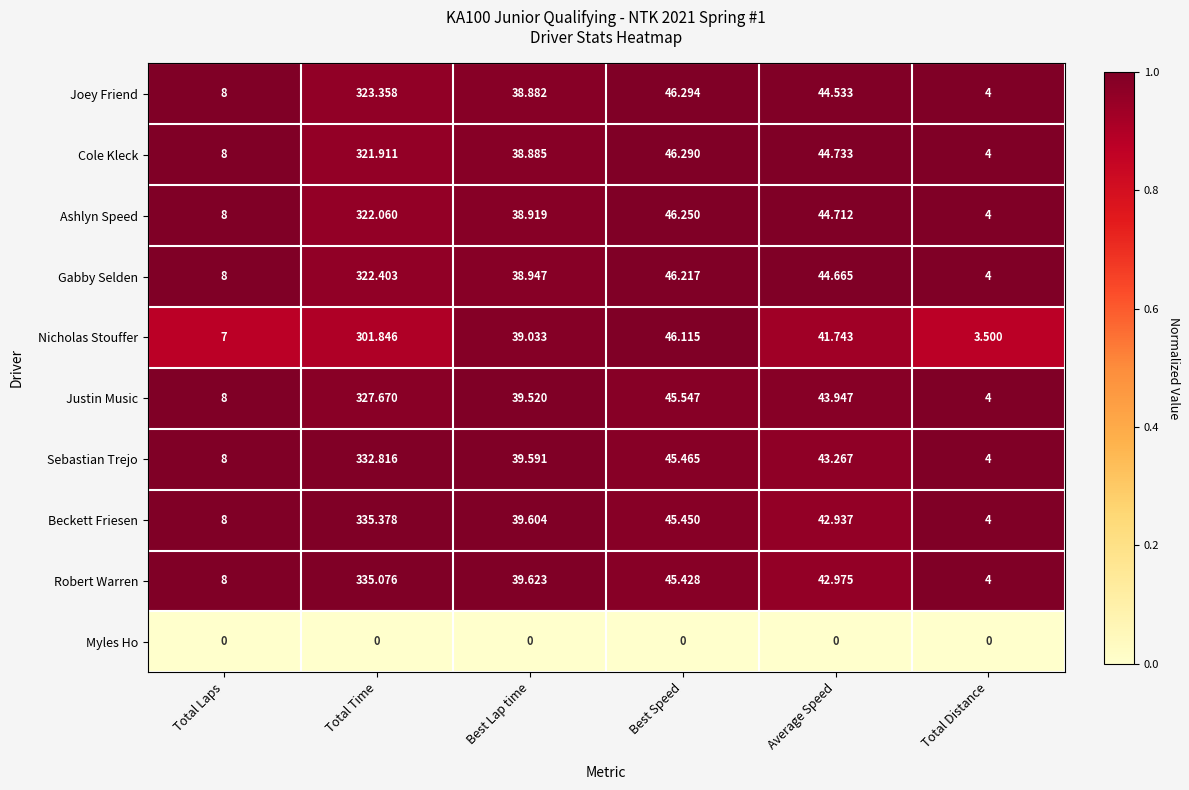

Which series has the largest range (max minus min)?

Beckett Friesen